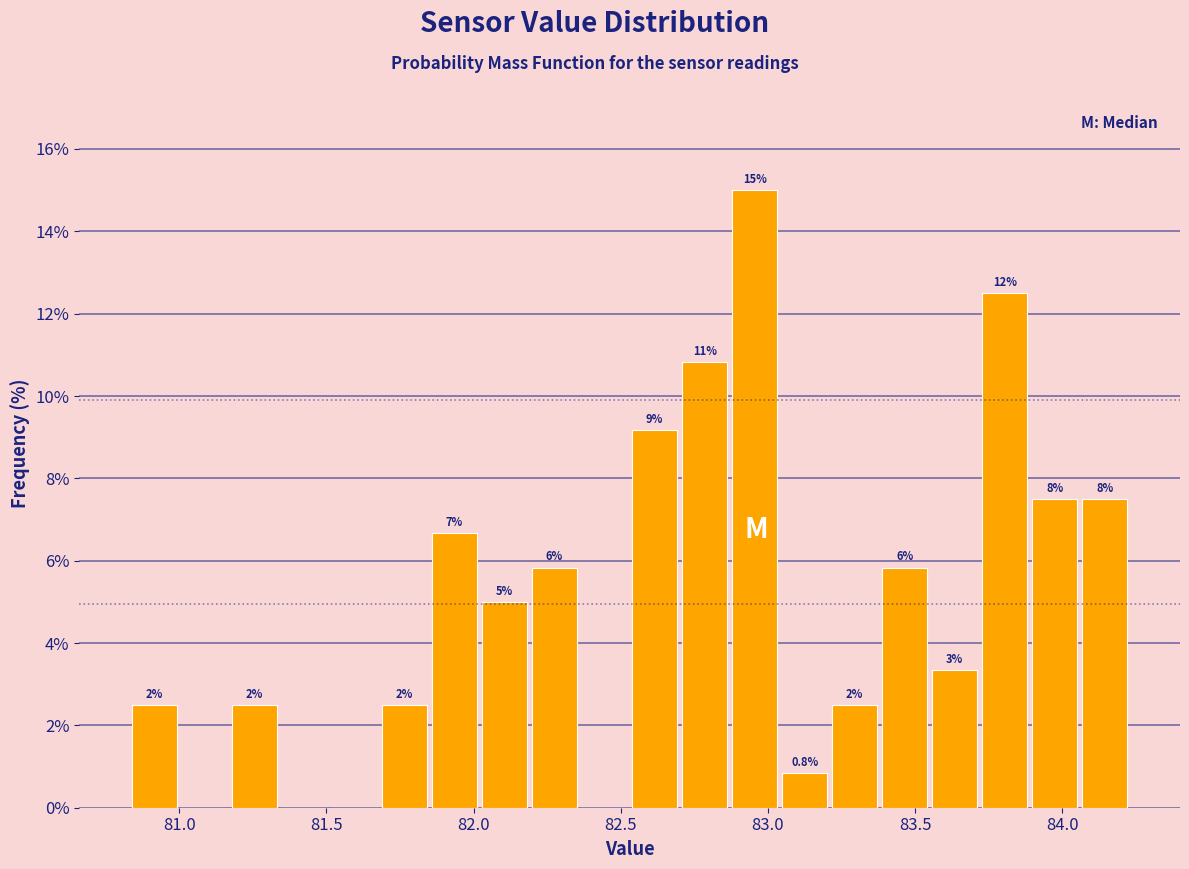

Read against the x-axis, roughly where is the centre of the tallest bar?

82.95